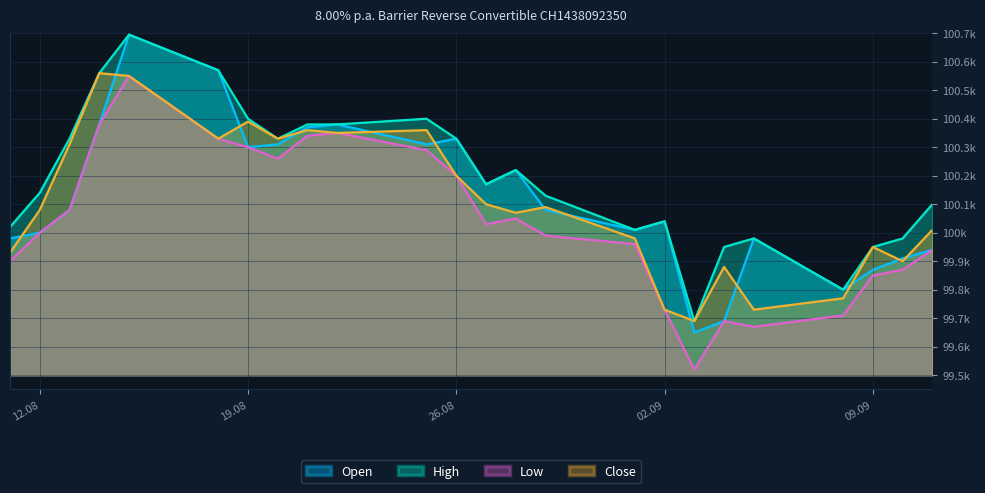

What are all the series names shown in the legend?

Open, High, Low, Close